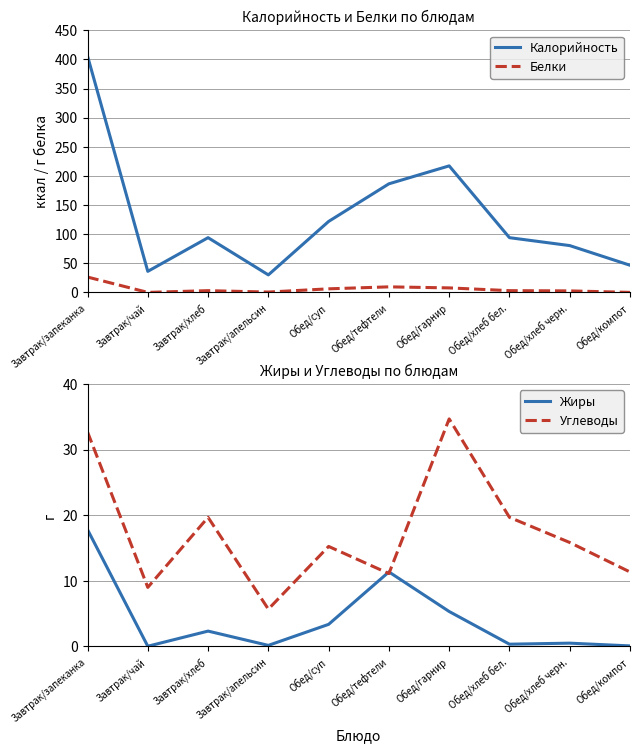

In Углеводы, how many points are lower than both neighbors (excluding endpoints)?

3